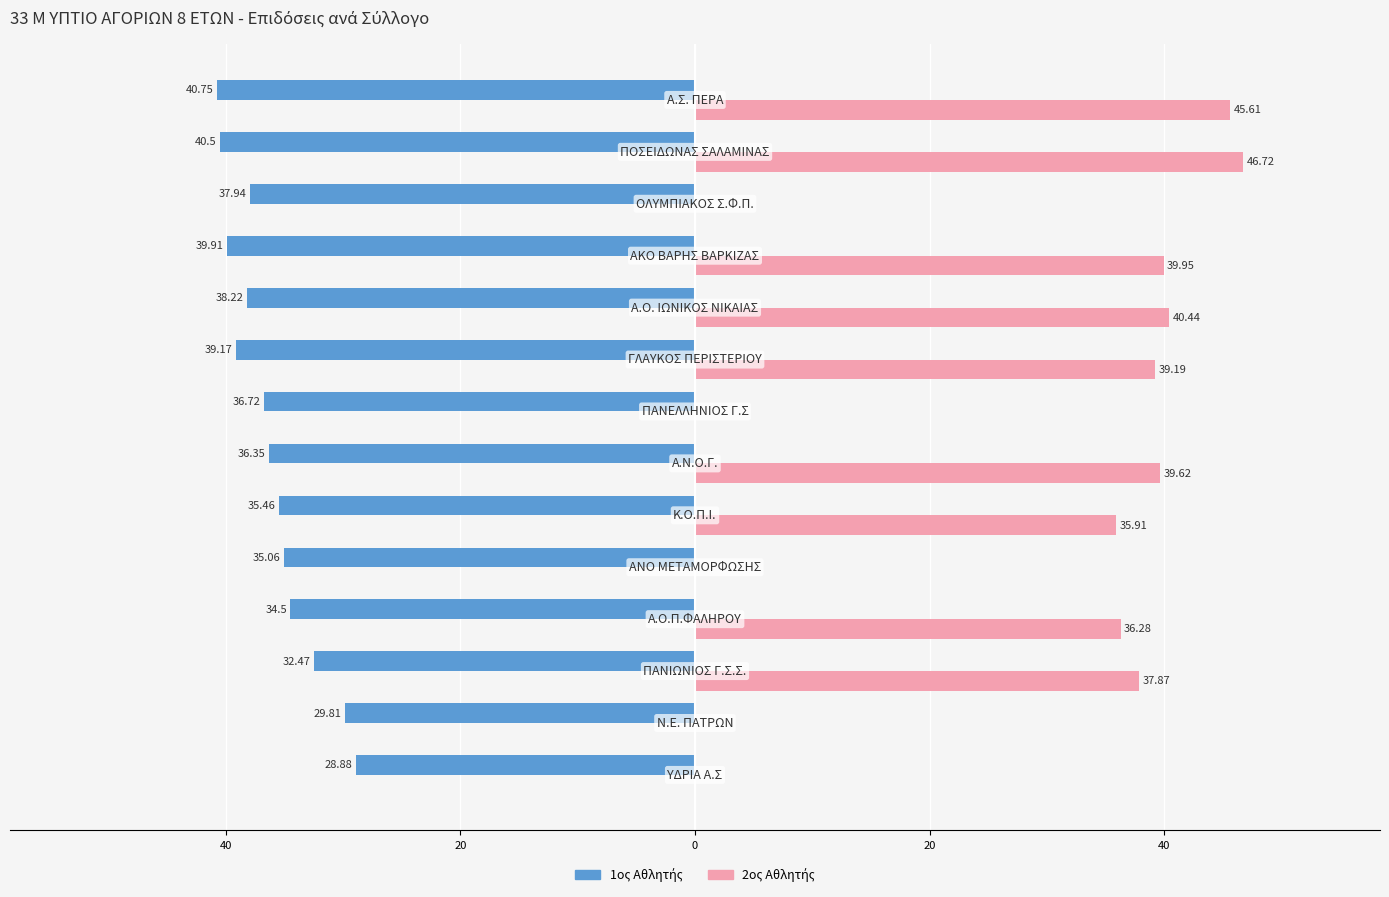

Does the chart contain any negative values?

Yes